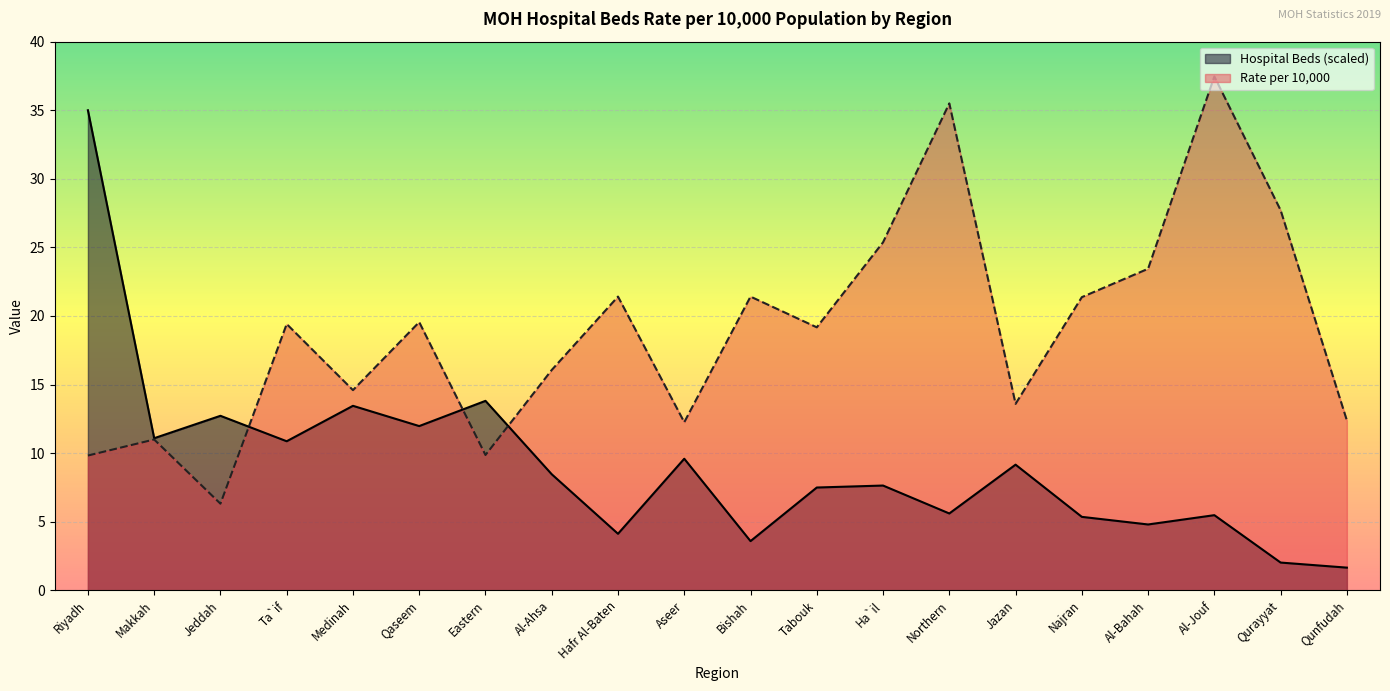

What is the smallest value displayed?

1.6